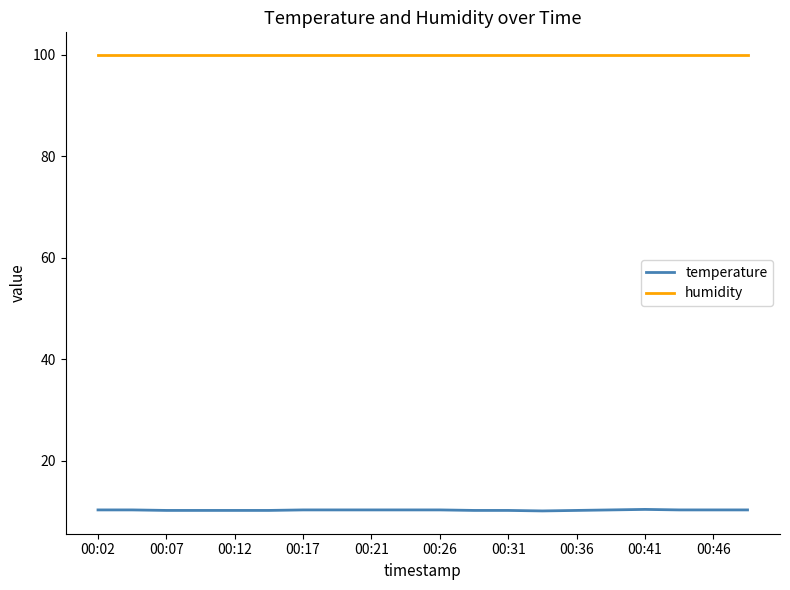

What is the maximum value shown in the chart?

99.9